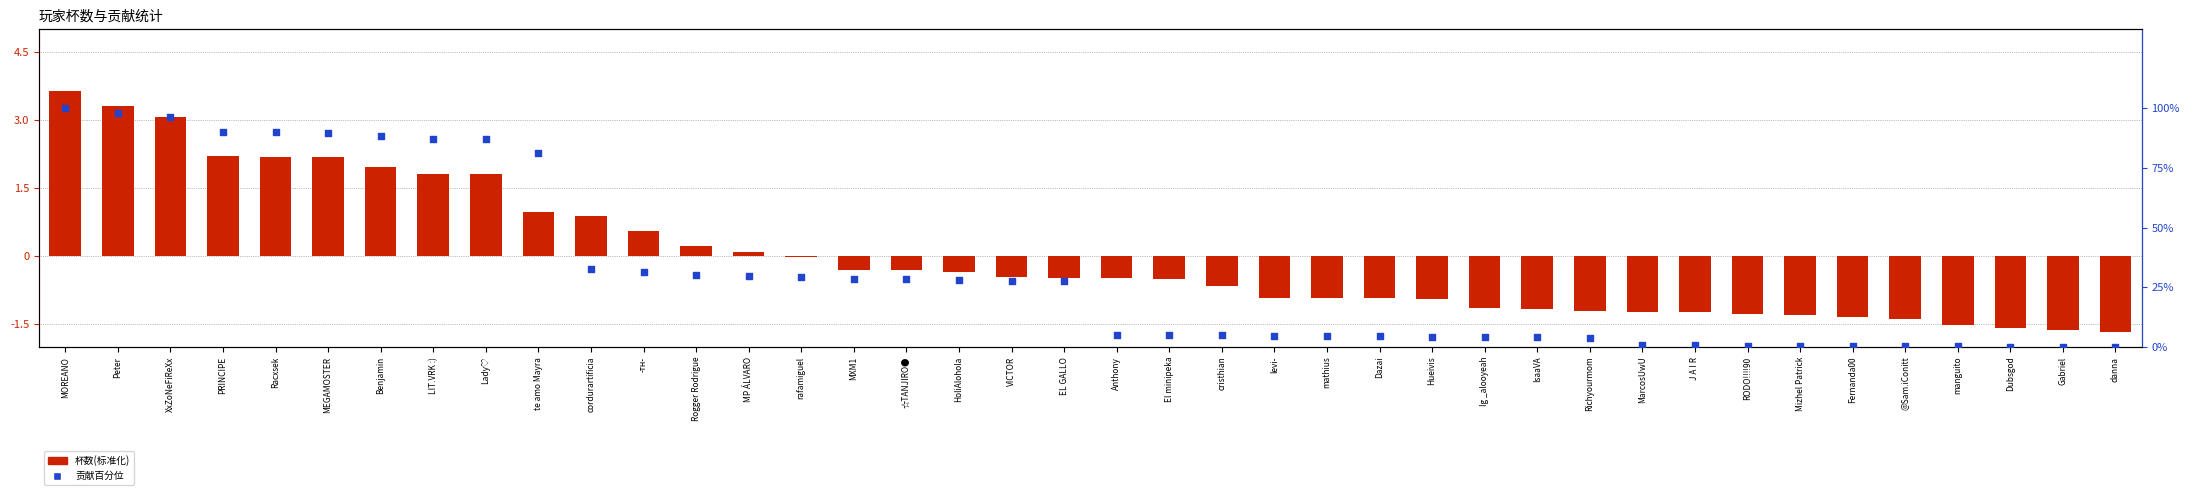

Which series has the largest total across all categories?

贡献百分位